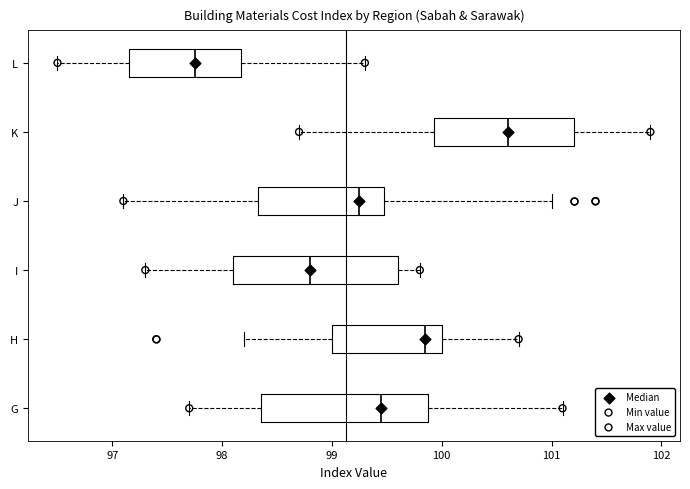

Reading bottom to top, read every box against the x-axis: the position of its median line, the range the box covers, and the ends of its whiskers. The values are not printed on the chart, so give them approximately, as read against the axis.

G: median 99.5, box 98.4 to 99.9, whiskers 97.7 to 101.1
H: median 99.9, box 99.0 to 100.0, whiskers 98.2 to 100.7
I: median 98.8, box 98.1 to 99.6, whiskers 97.3 to 99.8
J: median 99.3, box 98.3 to 99.5, whiskers 97.1 to 101.0
K: median 100.6, box 99.9 to 101.2, whiskers 98.7 to 101.9
L: median 97.8, box 97.2 to 98.2, whiskers 96.5 to 99.3